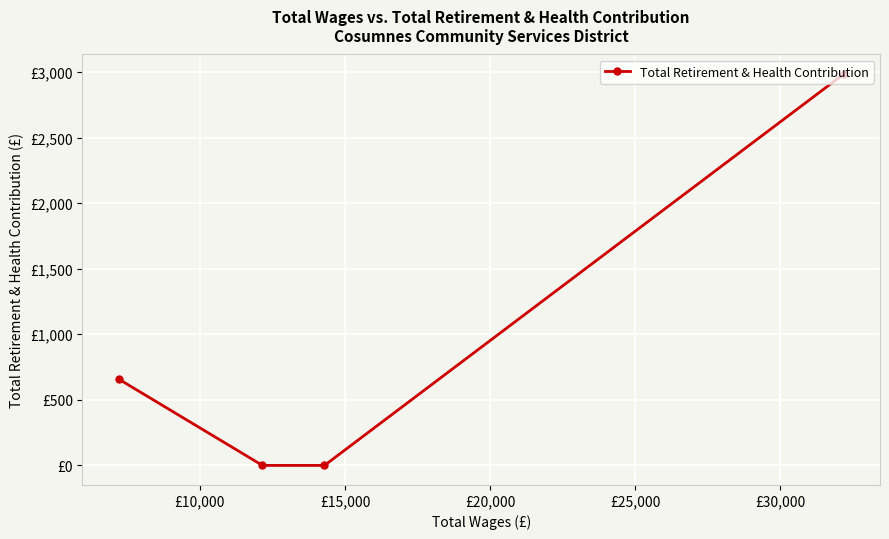

What is the difference between the maximum and second lowest values?

2984